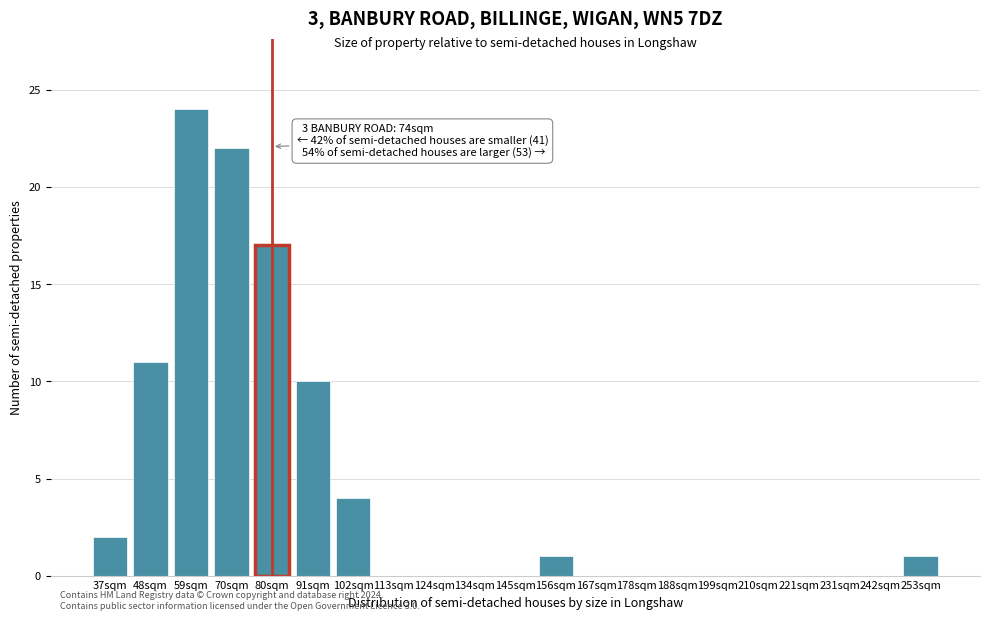

Reading right to left, extract all data points from this chart.

253sqm=1	242sqm=0	231sqm=0	221sqm=0	210sqm=0	199sqm=0	188sqm=0	178sqm=0	167sqm=0	156sqm=1	145sqm=0	134sqm=0	124sqm=0	113sqm=0	102sqm=4	91sqm=10	80sqm=17	70sqm=22	59sqm=24	48sqm=11	37sqm=2